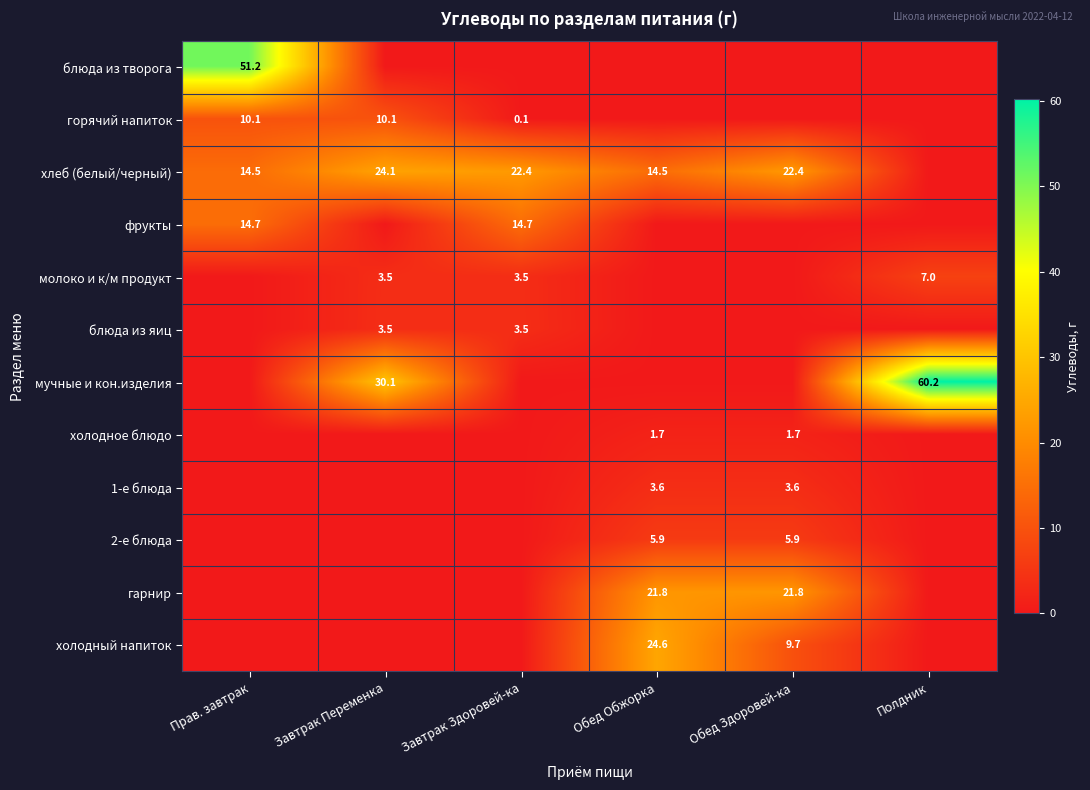

Is it true that 1-е блюда equals 2.1 at Обед Здоровей-ка?

False